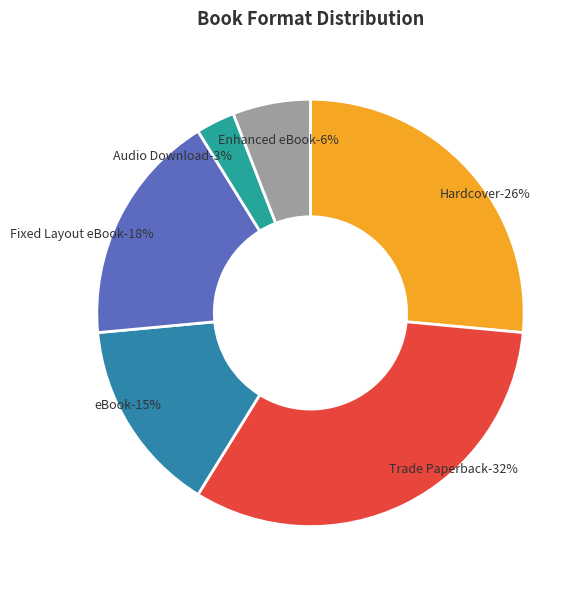

How many segments does this pie chart have?

6